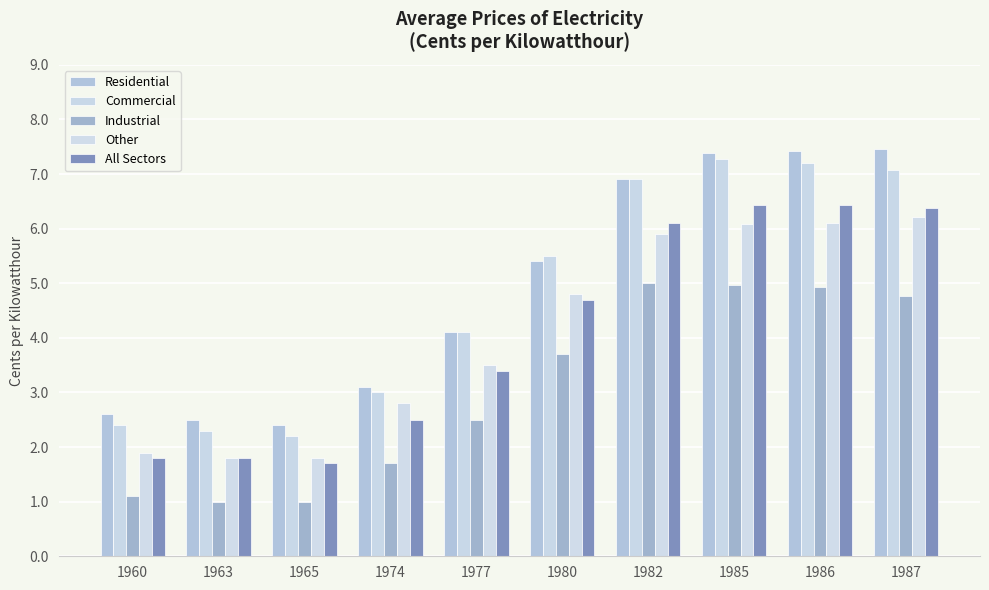

What is the difference between the maximum and minimum values in the Industrial series?

4.0